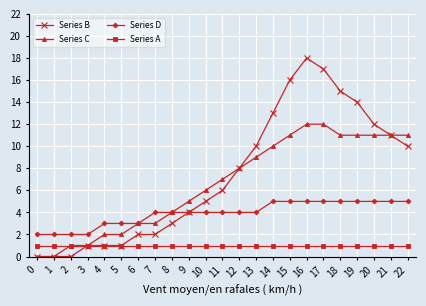

Which series has the largest total across all categories?

Series B